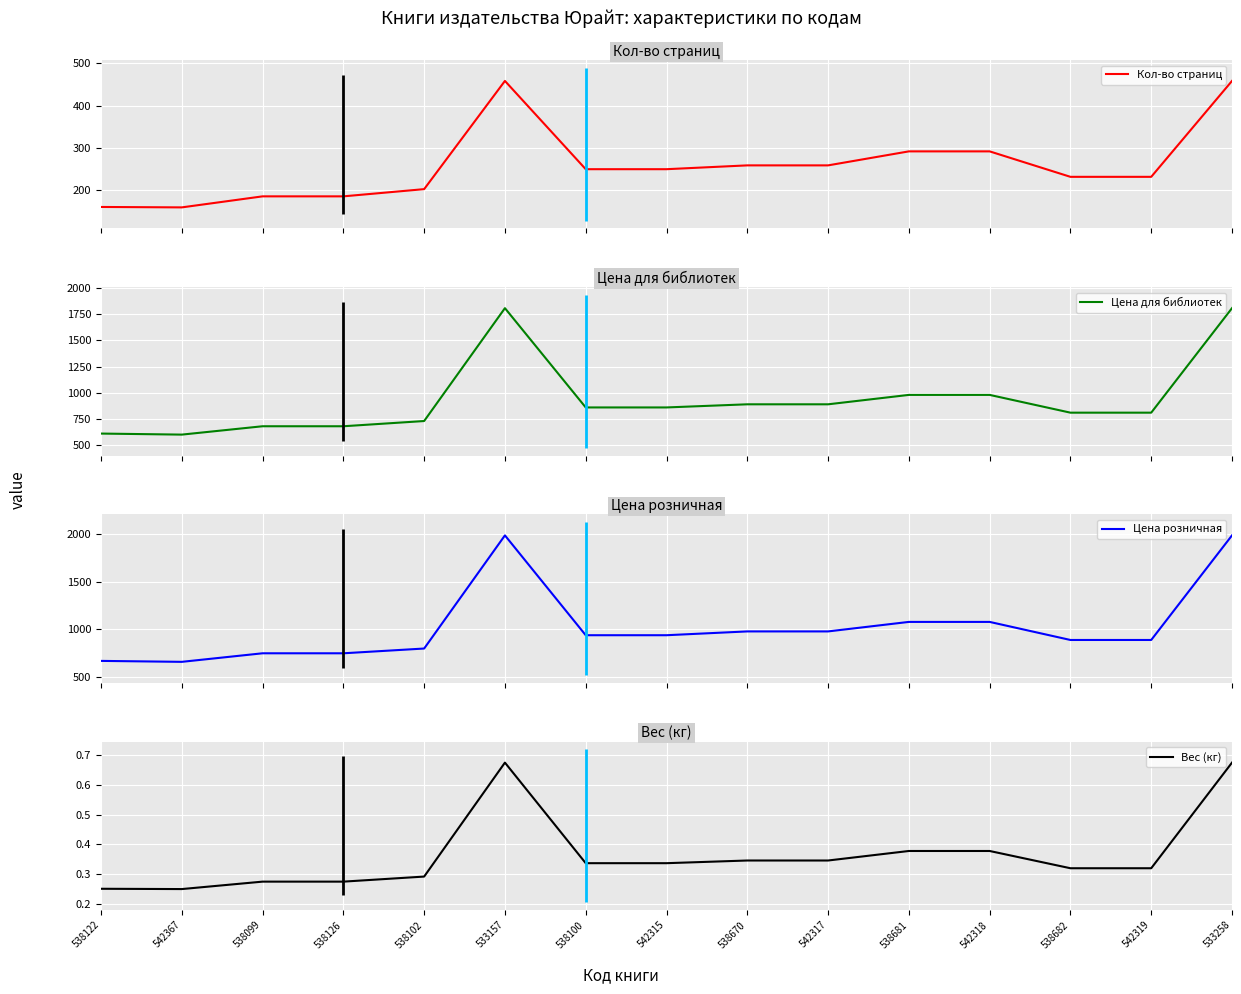

True or false: Цена розничная has more than 1 points higher than both neighbors.

False